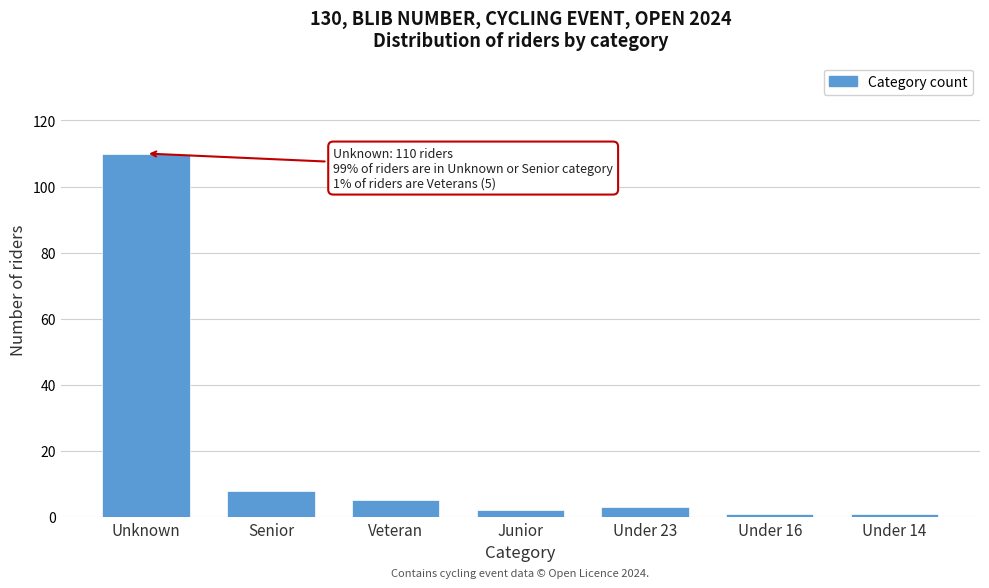

Reading right to left, transcribe all the data shown in this chart.

1	1	3	2	5	8	110